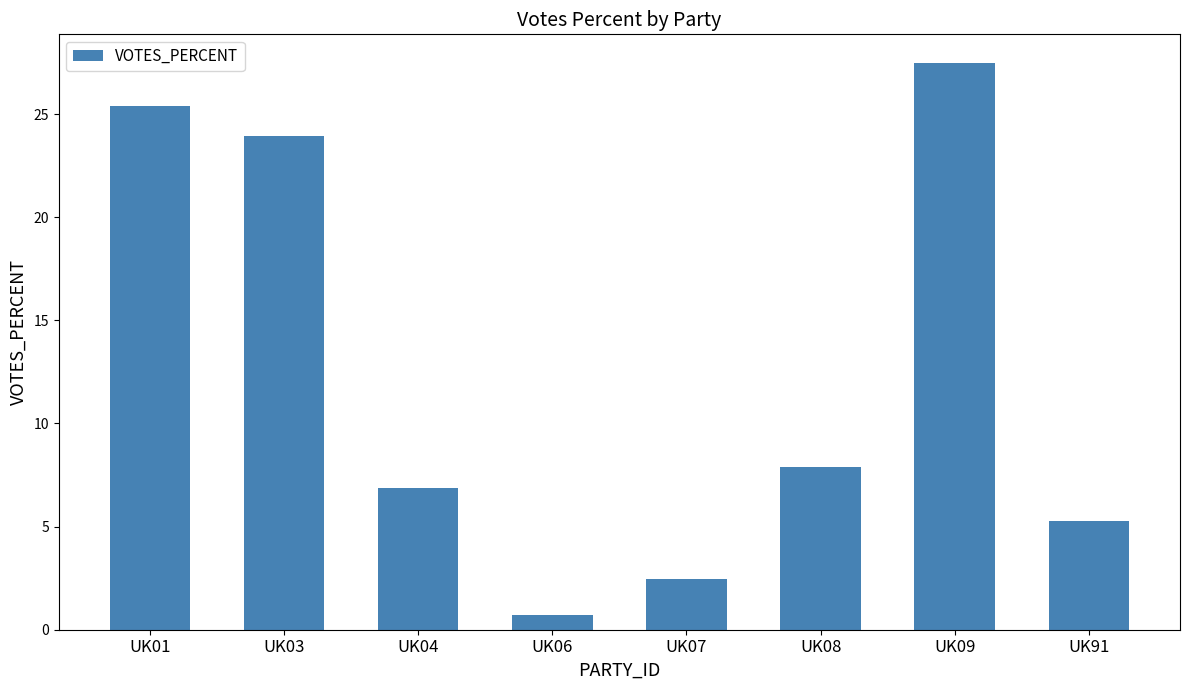

What is the difference between the values at UK03 and UK08?

16.1